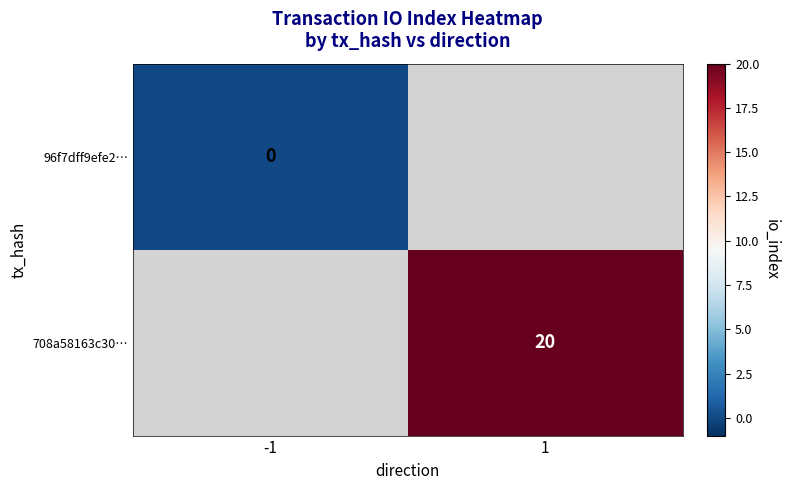

True or false: 708a58163c30… has a value of 20 at 1.

True